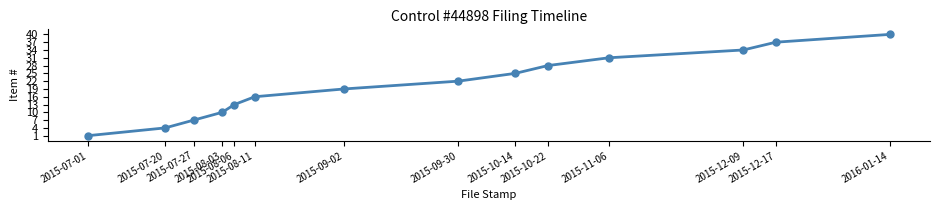

Rank the categories by value from lowest to highest.

2015-07-01, 2015-07-20, 2015-07-27, 2015-08-03, 2015-08-06, 2015-08-11, 2015-09-02, 2015-09-30, 2015-10-14, 2015-10-22, 2015-11-06, 2015-12-09, 2015-12-17, 2016-01-14